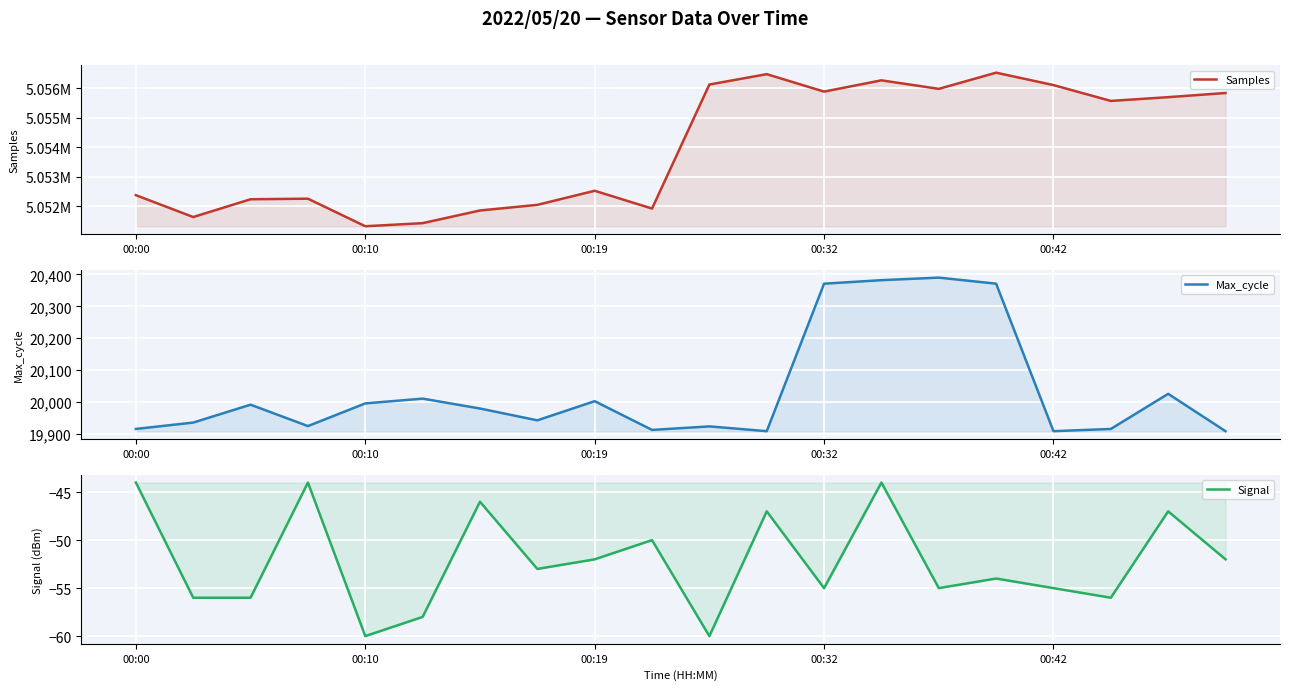

Which has a higher value, 11 or 16?

11